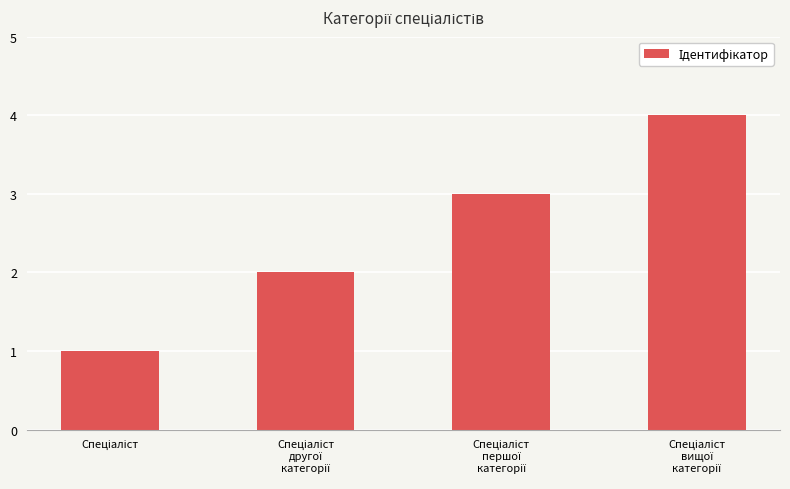

How many distinct data groups are displayed?

1